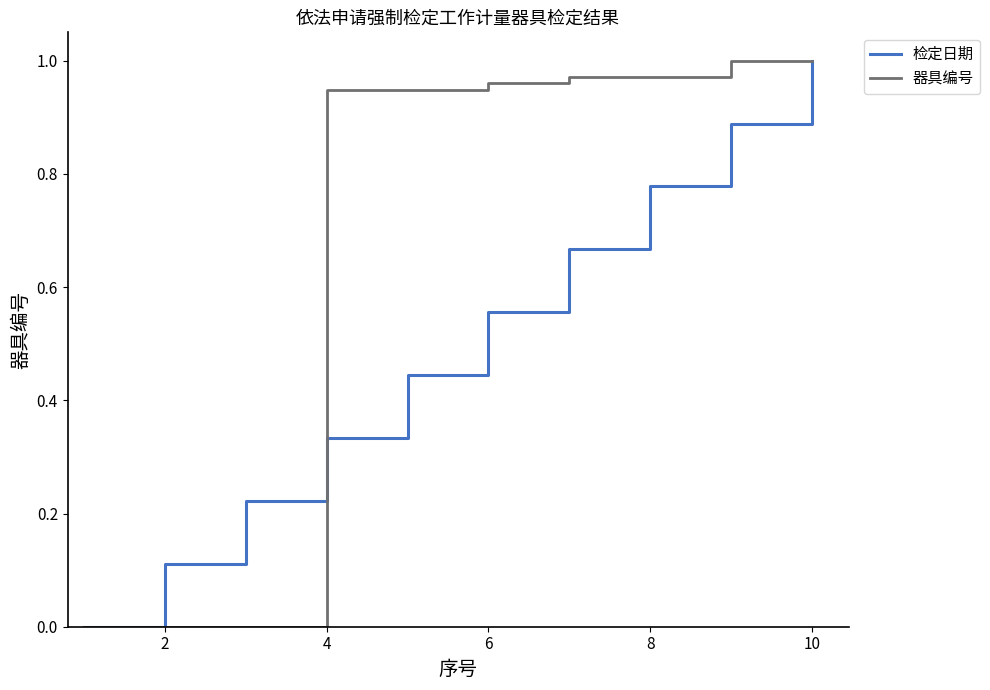

List the series in order of their overall mean, highest first.

器具编号, 检定日期